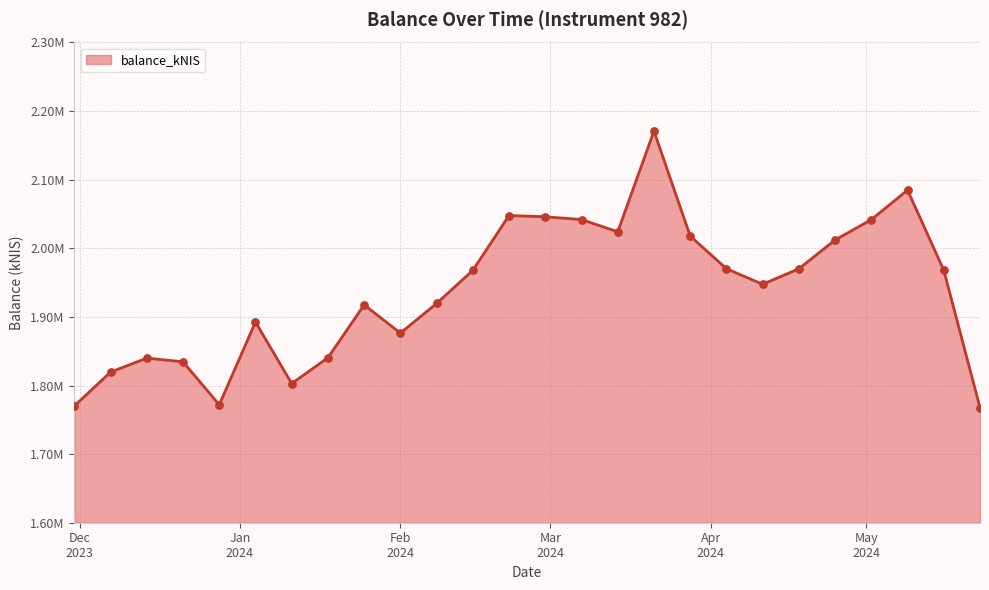

Does the chart have visible grid lines?

Yes